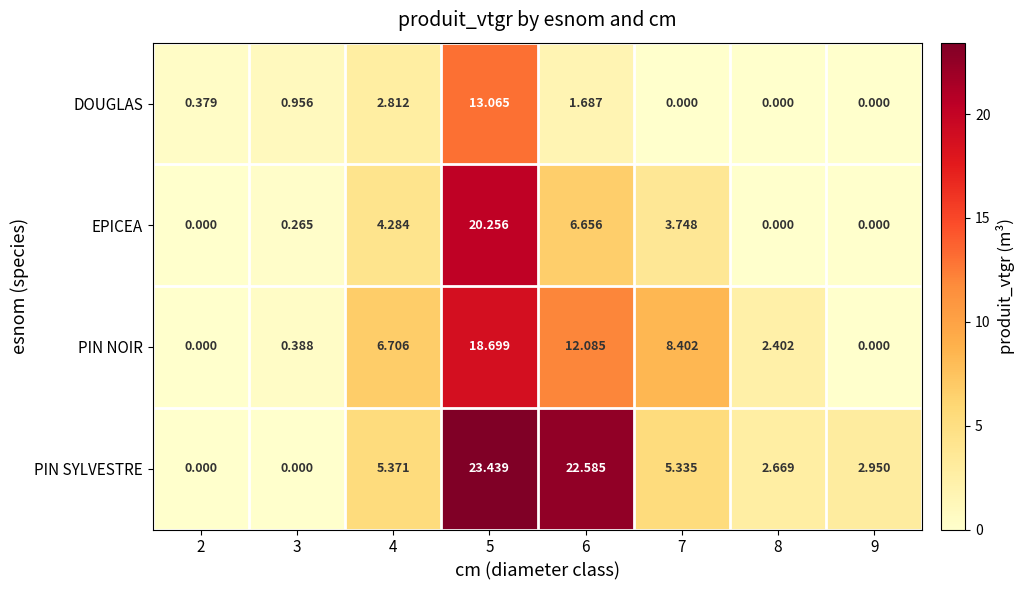

Rank the series by their maximum value, from highest to lowest.

PIN SYLVESTRE, EPICEA, PIN NOIR, DOUGLAS